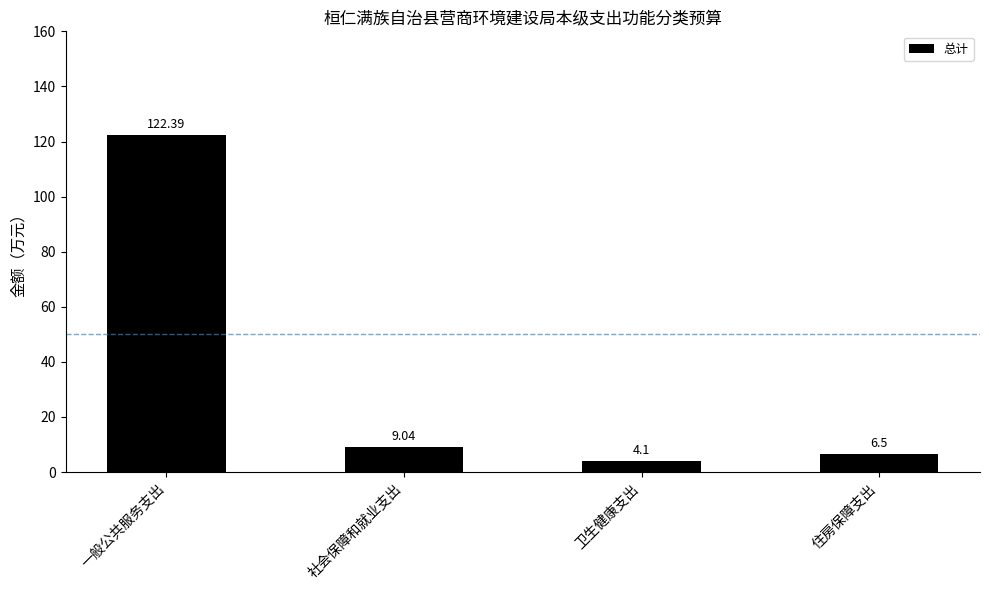

Rank the categories by value from lowest to highest.

卫生健康支出, 住房保障支出, 社会保障和就业支出, 一般公共服务支出